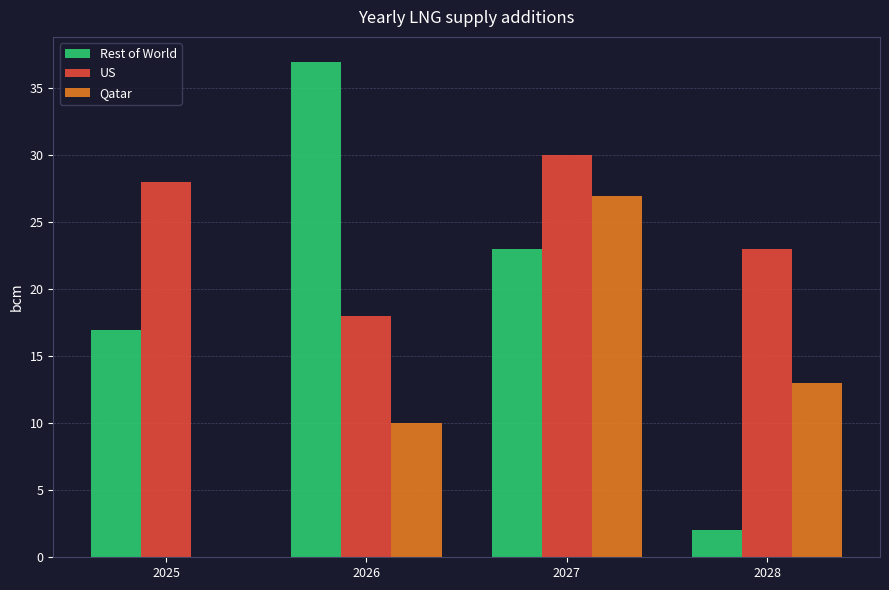

The Qatar series shows 17 at 2028. True or false?

False